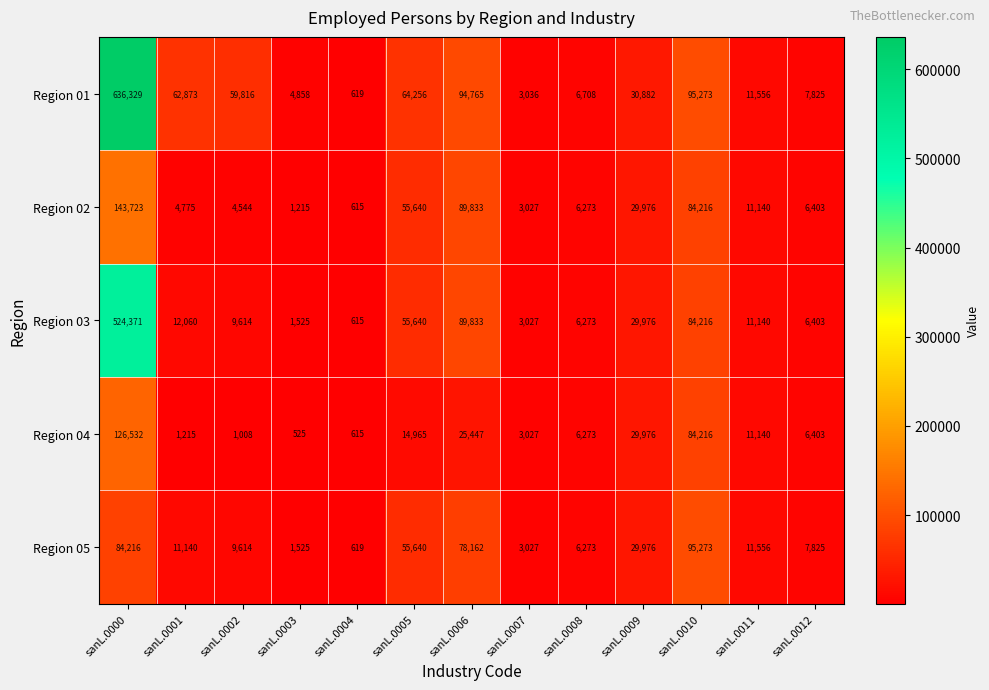

At which category does the chart reach its peak across all series?

sanL.0000